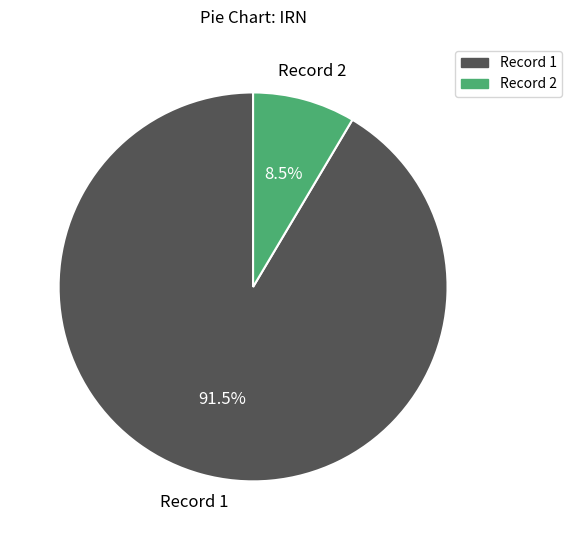

Is there a majority slice in this chart?

Yes